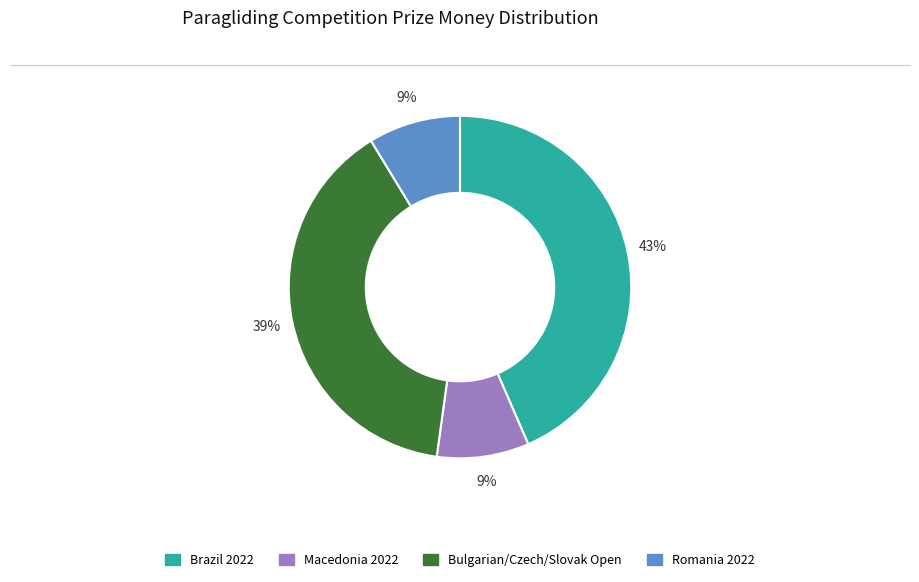

Is there a majority slice in this chart?

No